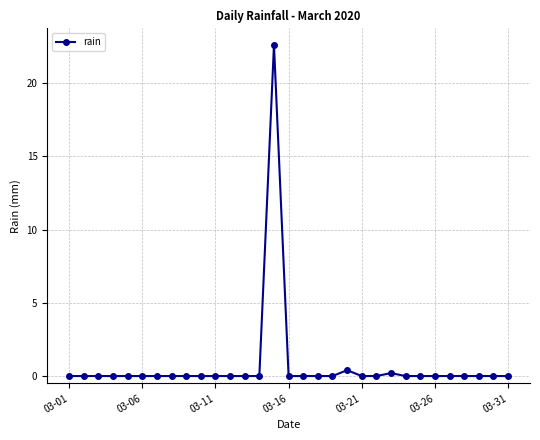

What is the maximum value shown in the chart?

22.6